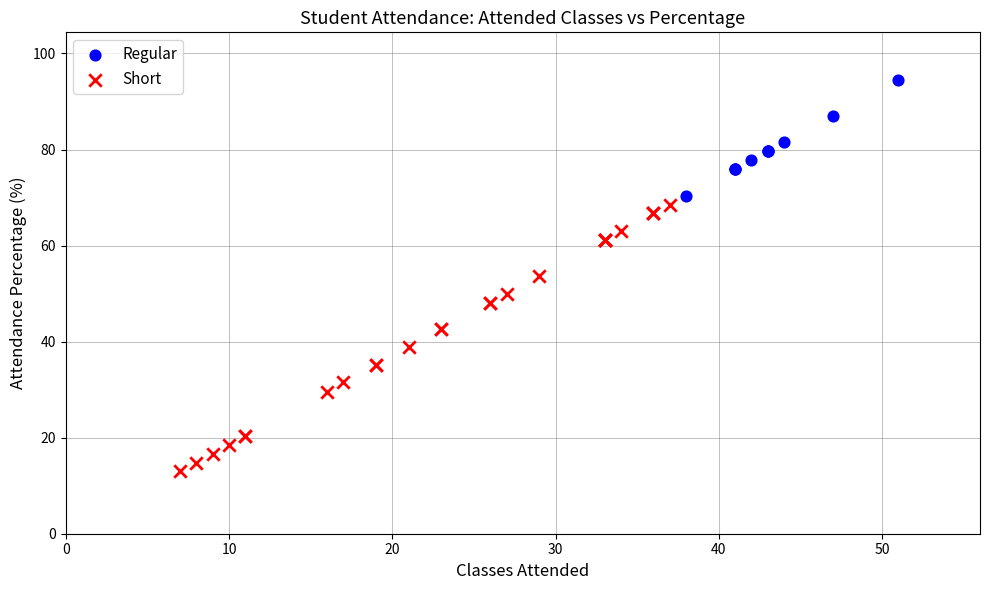

Which series reaches the maximum Y coordinate?

Regular